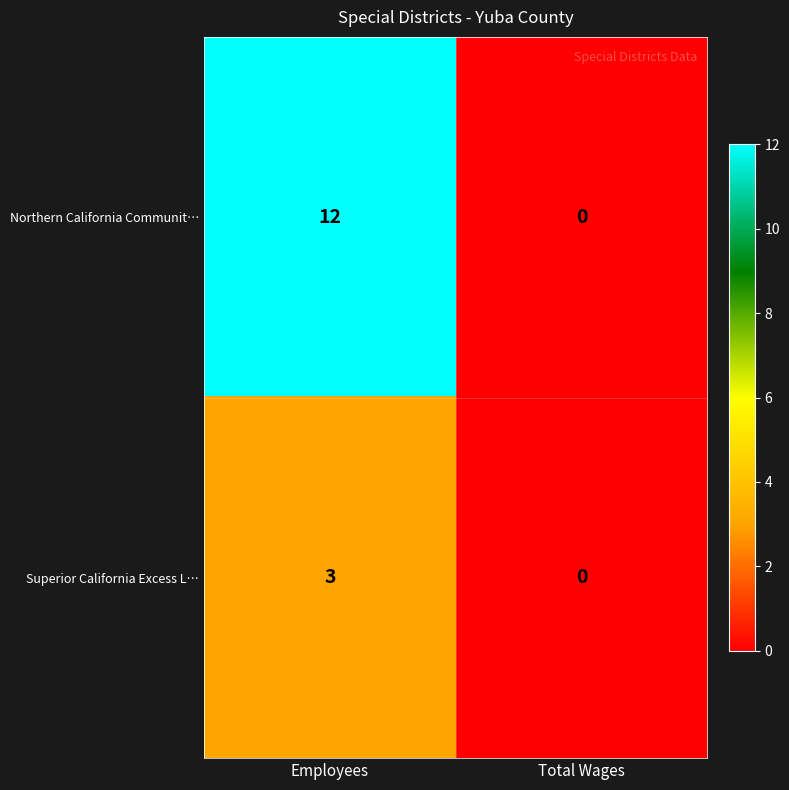

Which series has the largest total across all categories?

Northern California Communit…